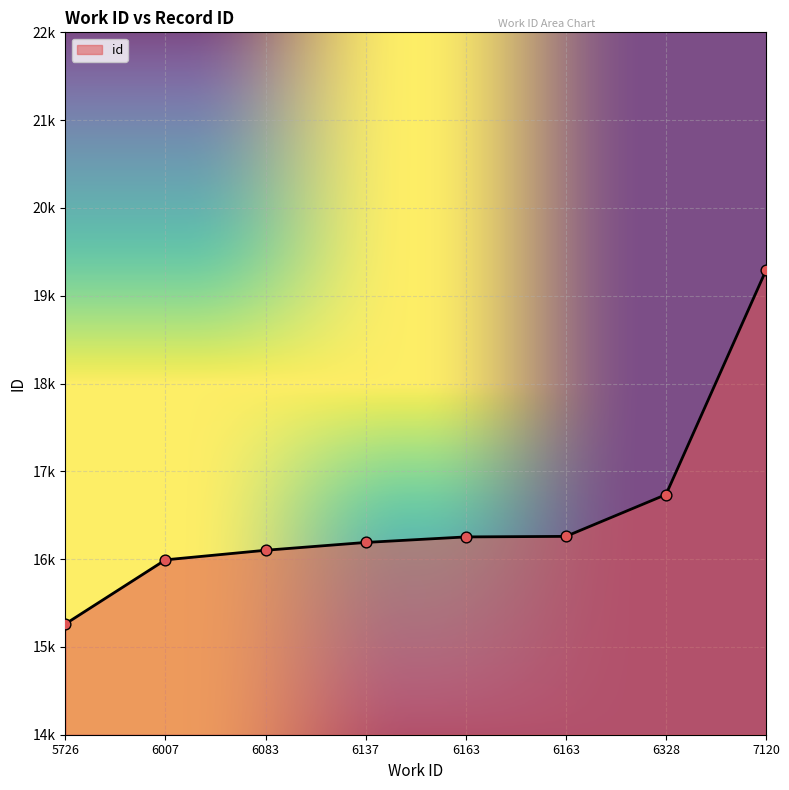

Between 6083 and 6328, which is larger?

6328